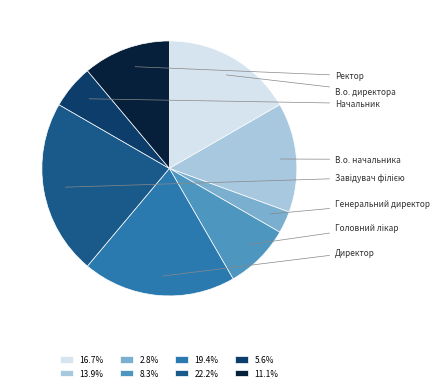

Is there any slice that represents more than half of the pie?

No